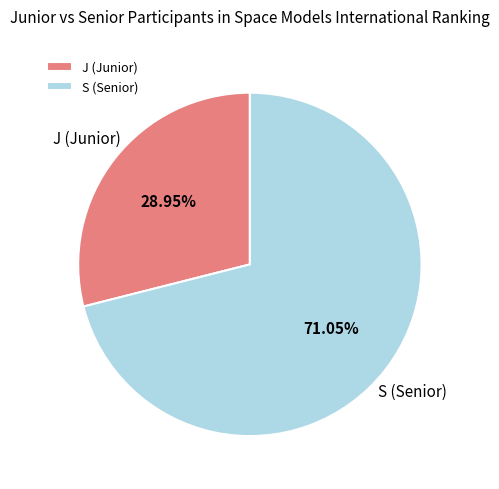

Is it true that J is 38% of the pie?

False